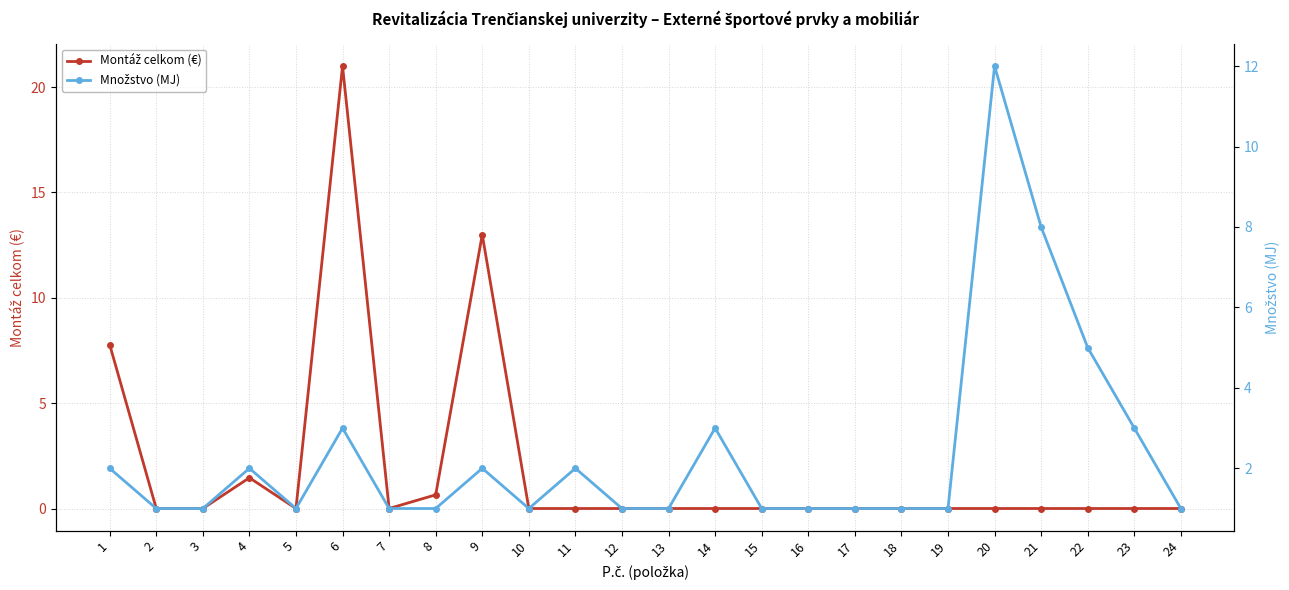

The value of Množstvo (MJ) at 24 is 1.5. True or false?

False